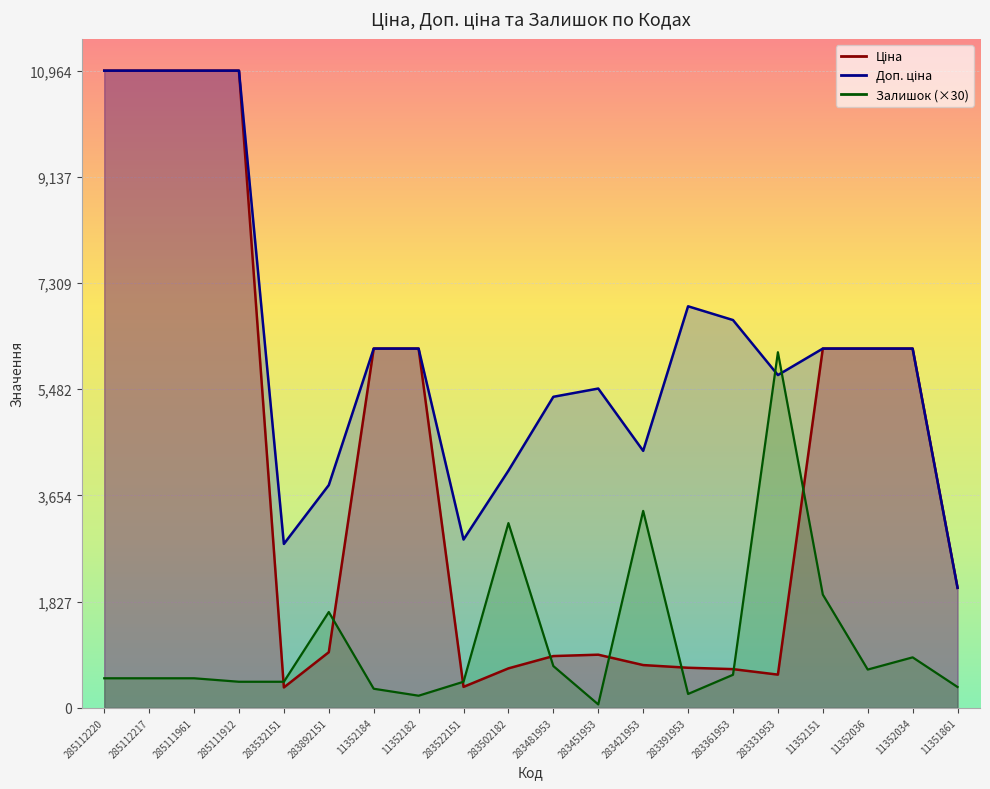

Where does the Залишок series first go above 510?

283892151